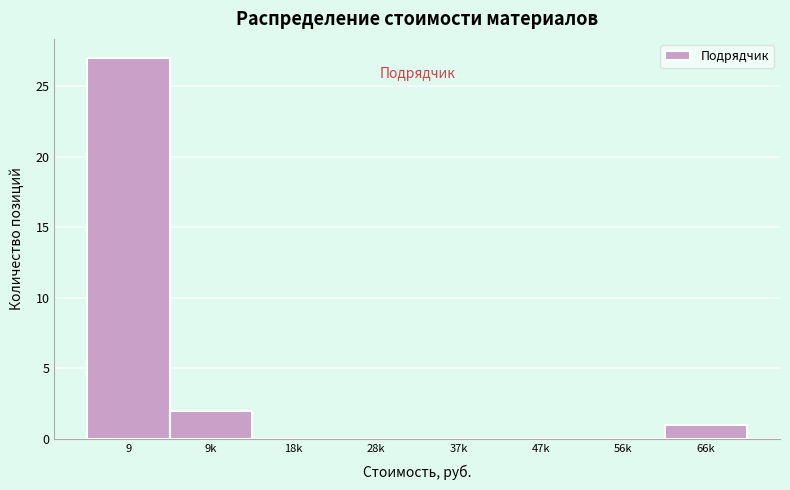

Reading left to right, extract all data points from this chart.

9=27	9k=2	18k=0	28k=0	37k=0	47k=0	56k=0	66k=1